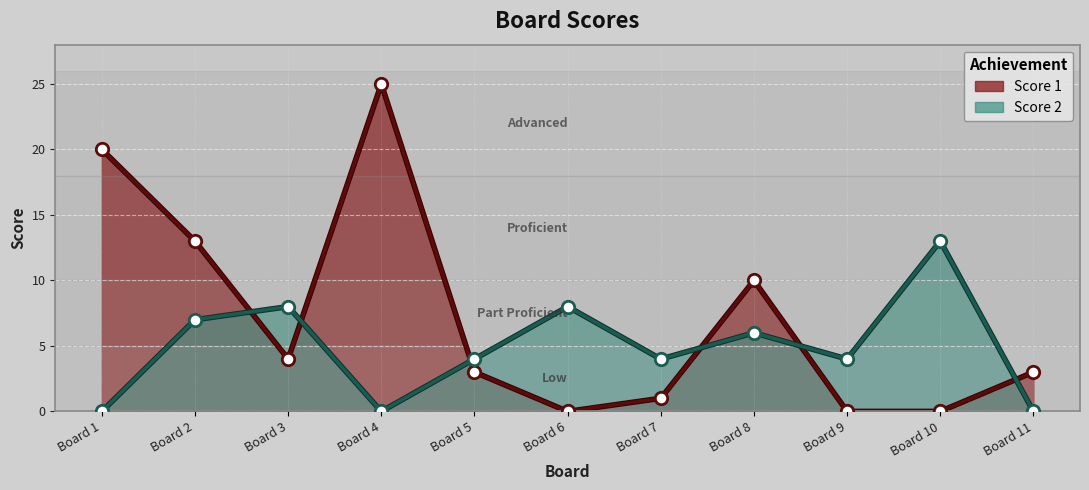

Which series contains the highest Y value?

Score 1